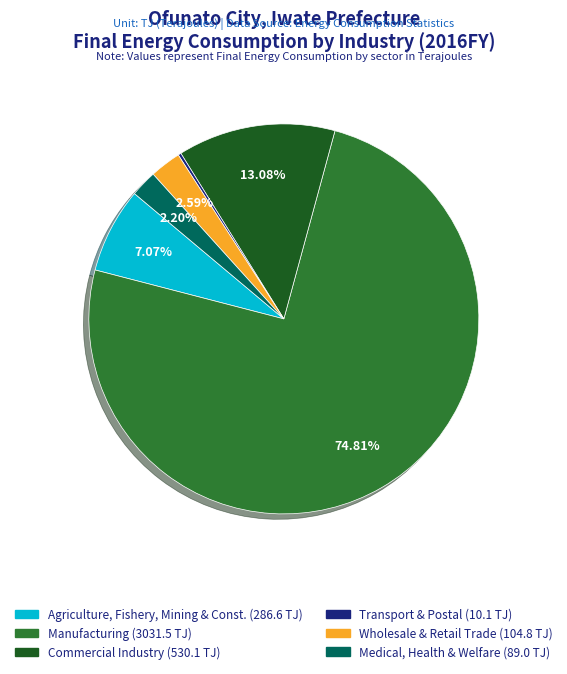

Is there any slice that represents more than half of the pie?

Yes